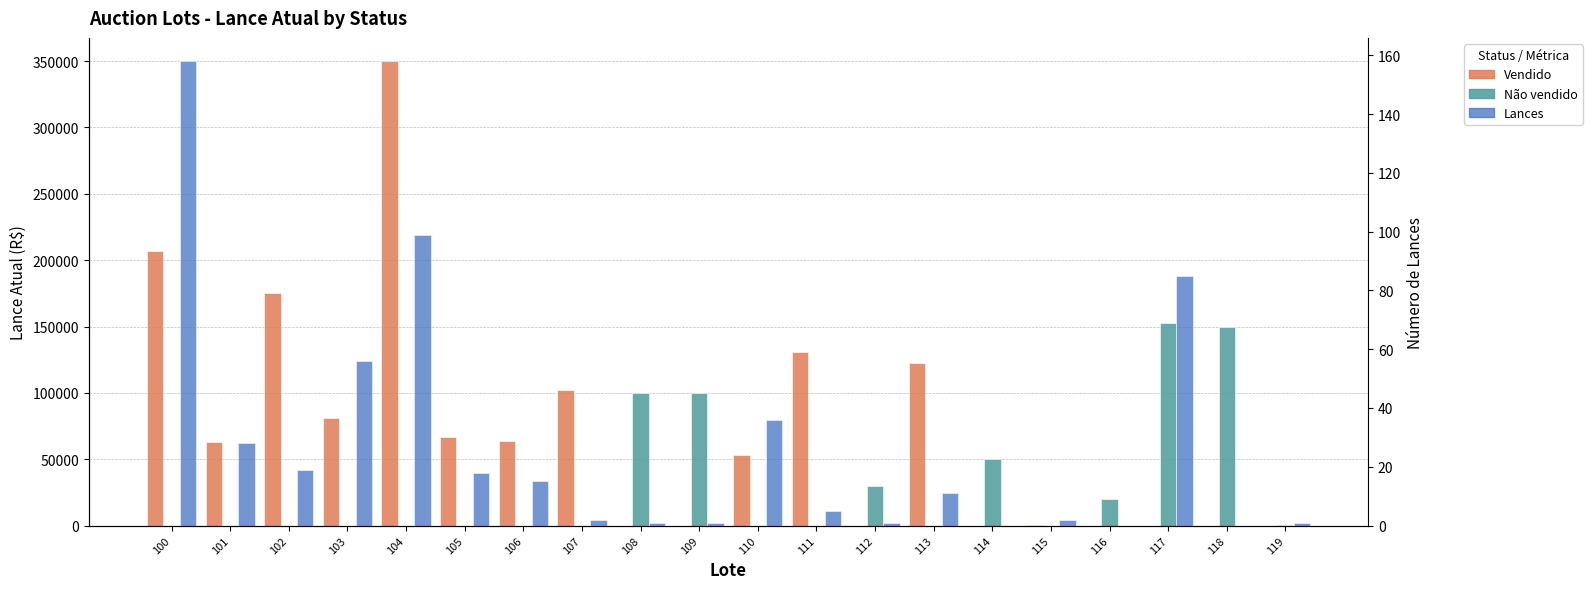

At 116, list the series in order from largest to smallest.

Não vendido, Vendido, Lances